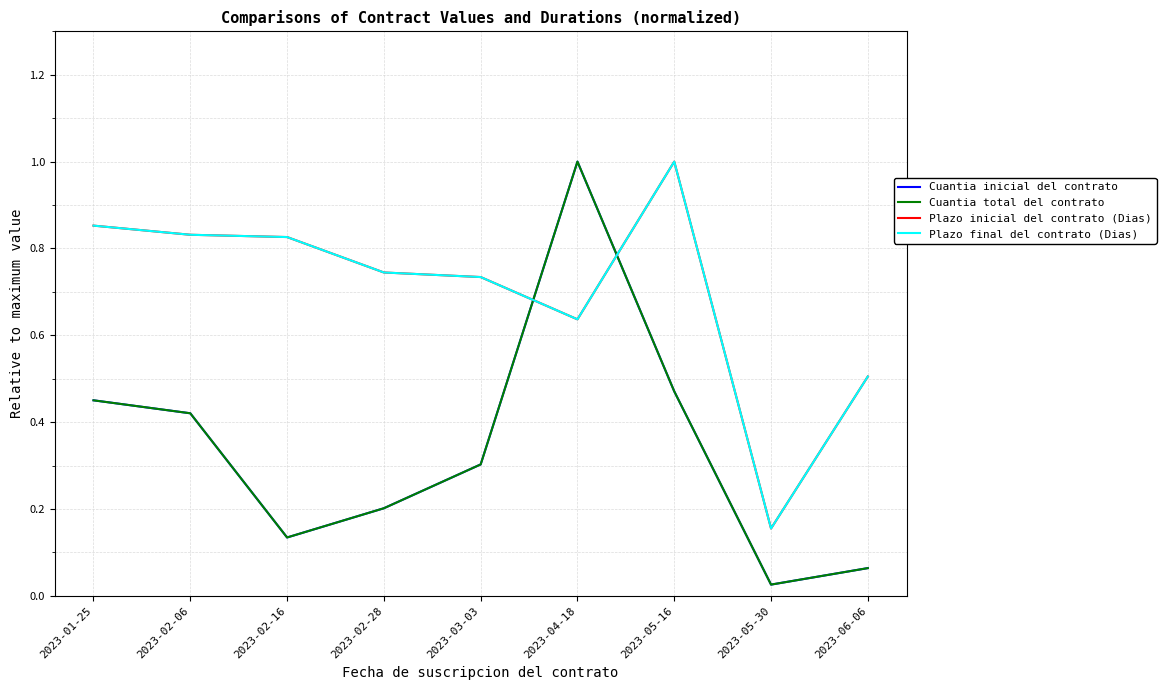

Which series has the widest spread of values?

Cuantia inicial del contrato